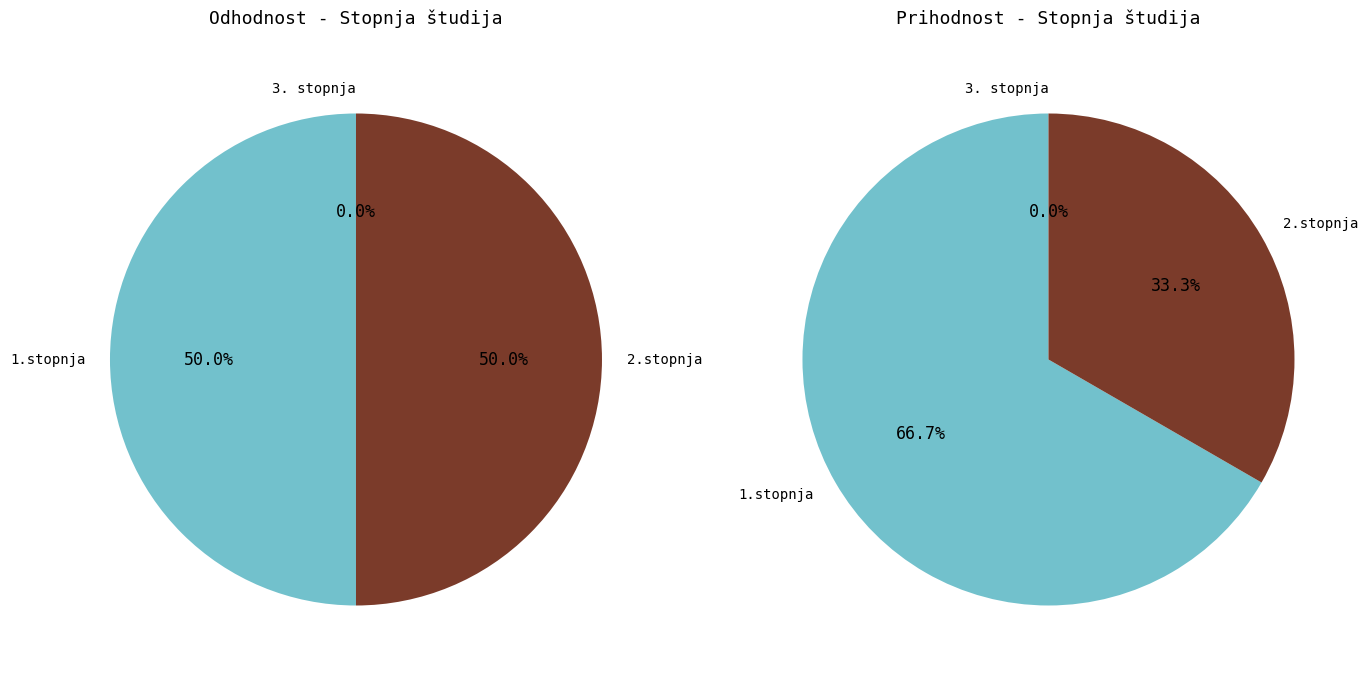

Rank the categories by value from highest to lowest.

1.stopnja, 2.stopnja, 3. stopnja